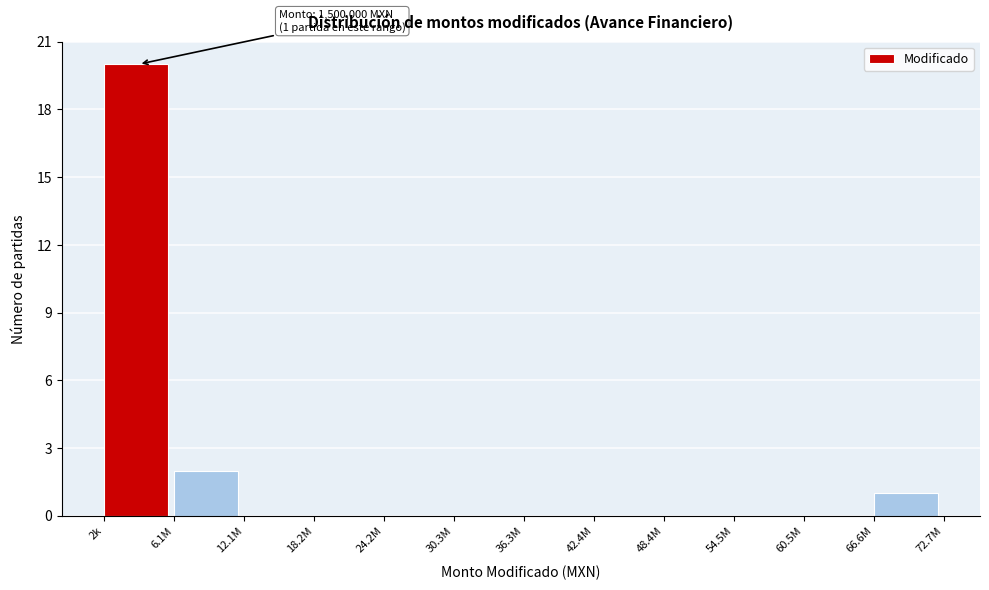

Reading right to left, transcribe all the data shown in this chart.

66.6M=1	60.5M=0	54.5M=0	48.4M=0	42.4M=0	36.3M=0	30.3M=0	24.2M=0	18.2M=0	12.1M=0	6.1M=2	2k=20